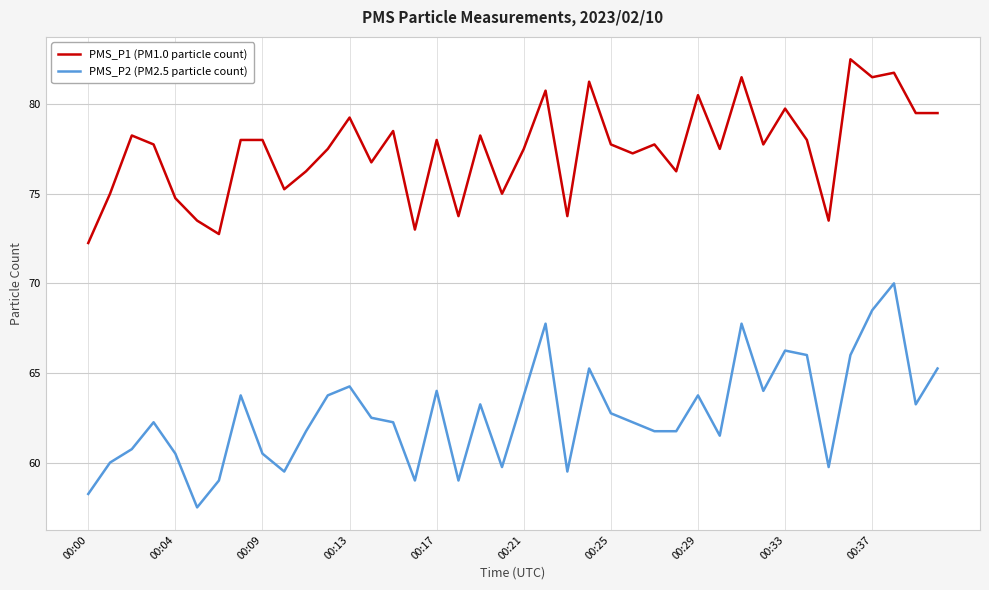

What is the greatest value displayed?

82.5